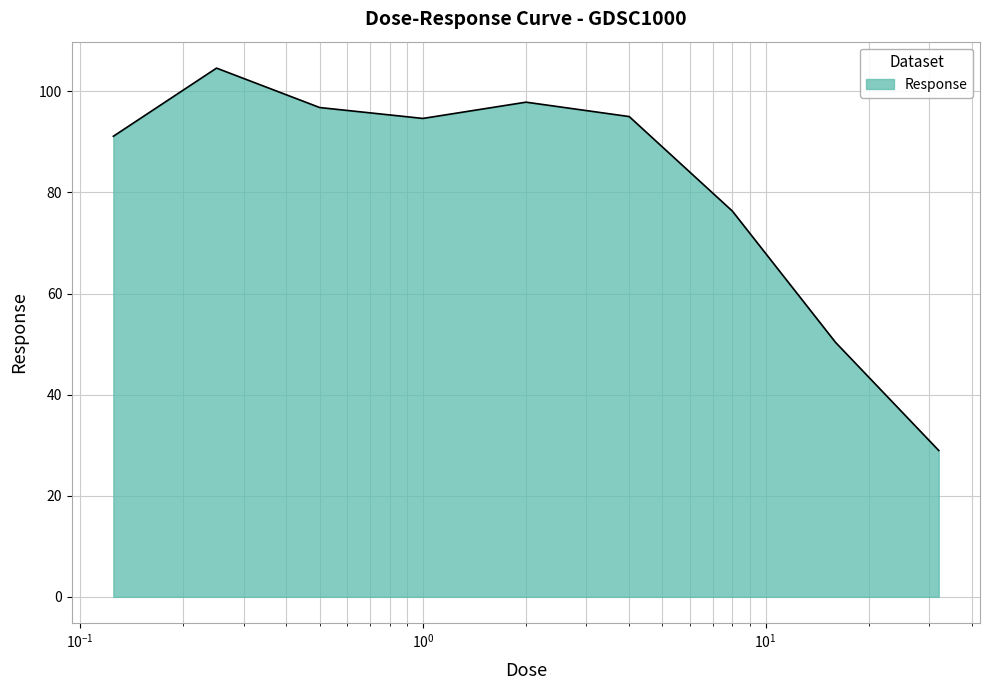

What is the difference between the maximum and minimum values?

75.6